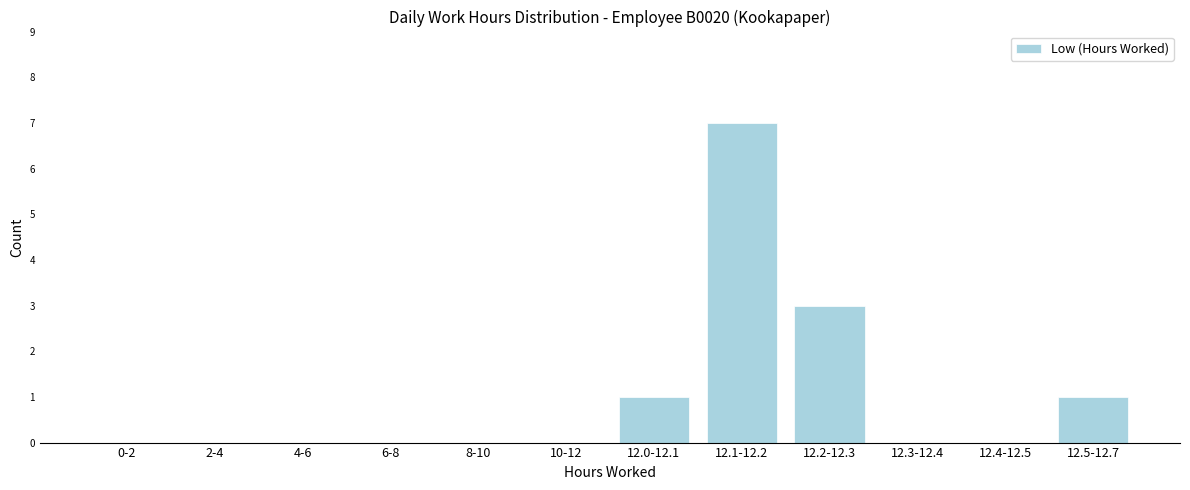

Reading left to right, list all the values displayed in this chart.

0-2=0	2-4=0	4-6=0	6-8=0	8-10=0	10-12=0	12.0-12.1=1	12.1-12.2=7	12.2-12.3=3	12.3-12.4=0	12.4-12.5=0	12.5-12.7=1